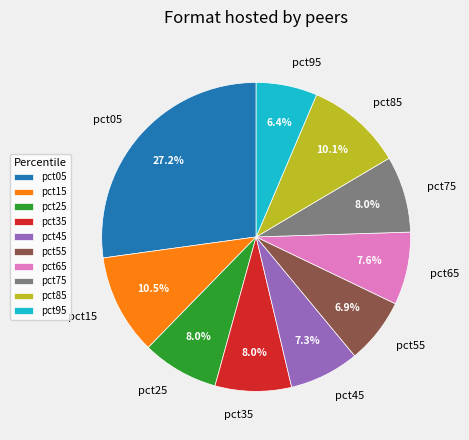

Do pct45 and pct95 together represent more than half of the pie?

No